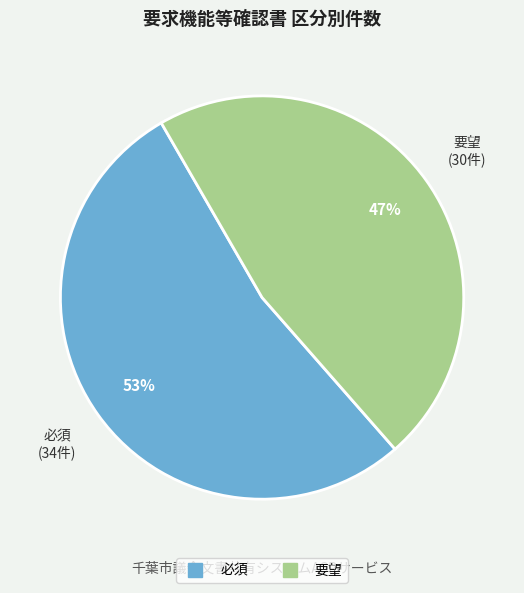

What is the ratio of the value at 要望 to the value at 必須?

0.9